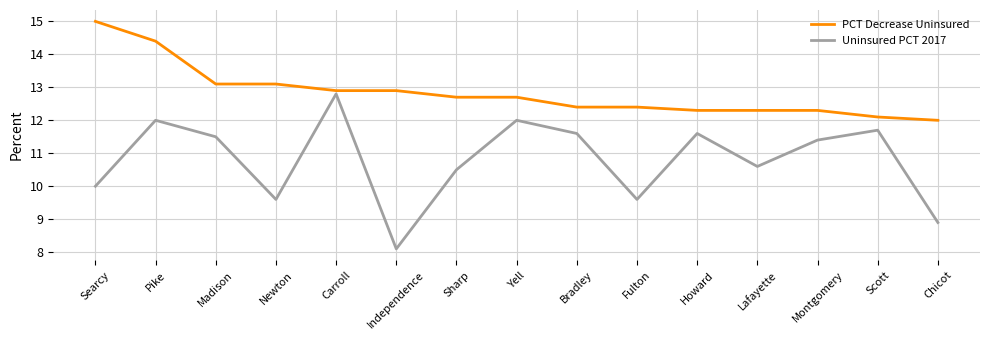

At which label does Uninsured PCT 2017 first exceed 11?

Pike